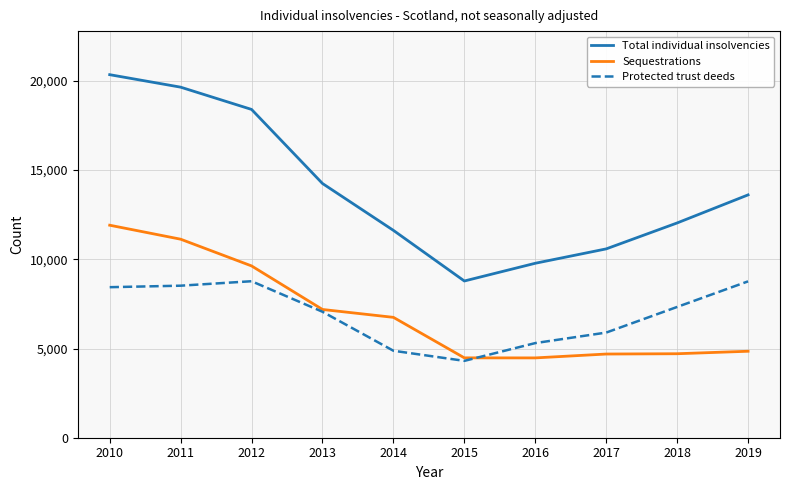

True or false: Total individual insolvencies and Protected trust deeds intersect in this chart.

False